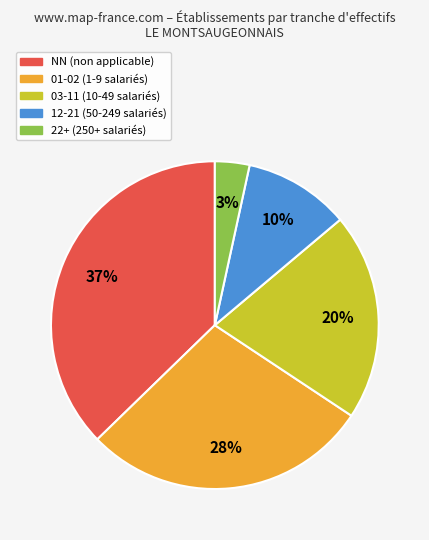

Does any single category account for the majority?

No